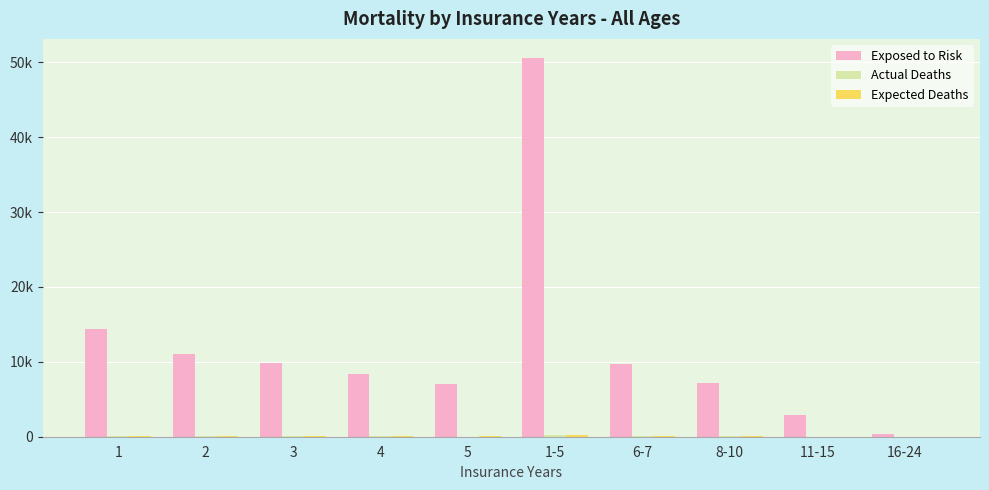

What is the sum of the Actual Deaths values at 6-7 and 11-15?

68.0